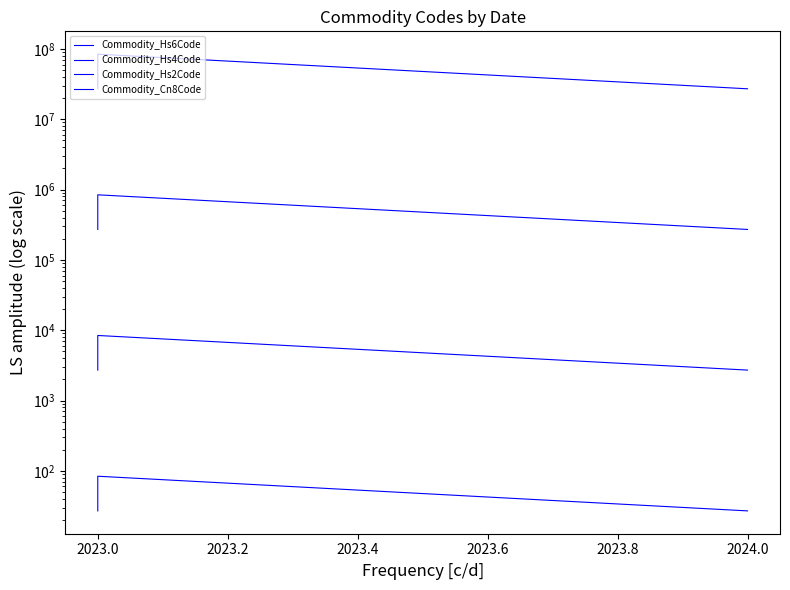

Which series has the largest total across all categories?

Commodity_Cn8Code